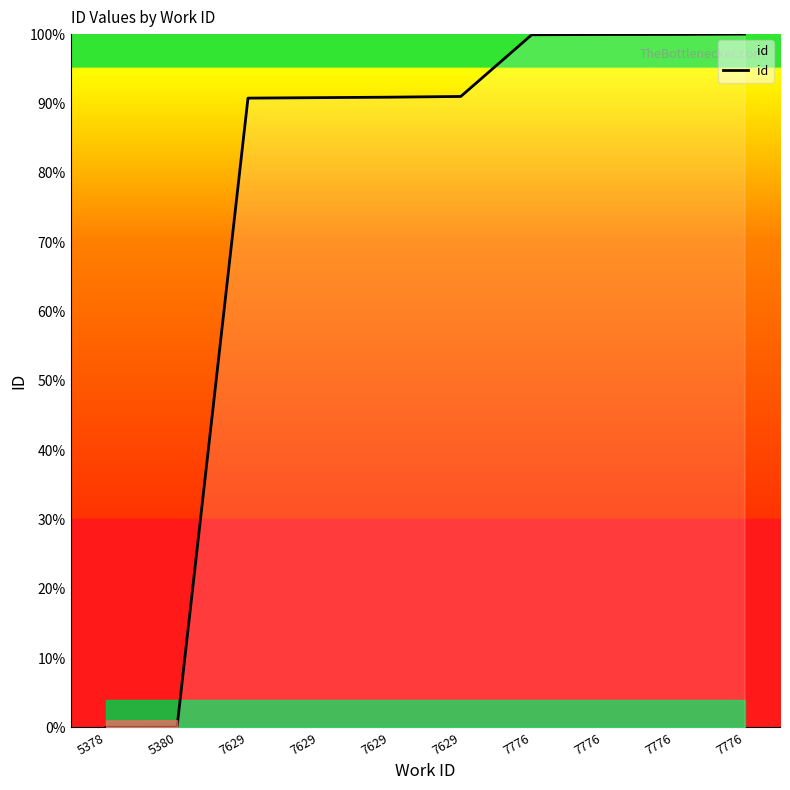

What is the change in value from 7629 to 7776?

+9.1